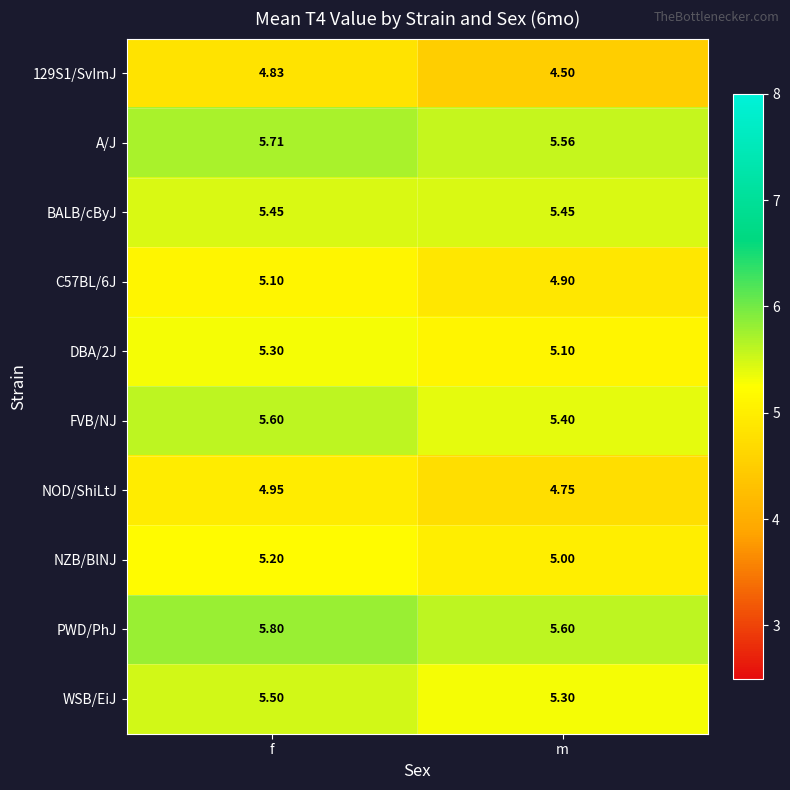

Which series has the widest spread of values?

129S1/SvImJ